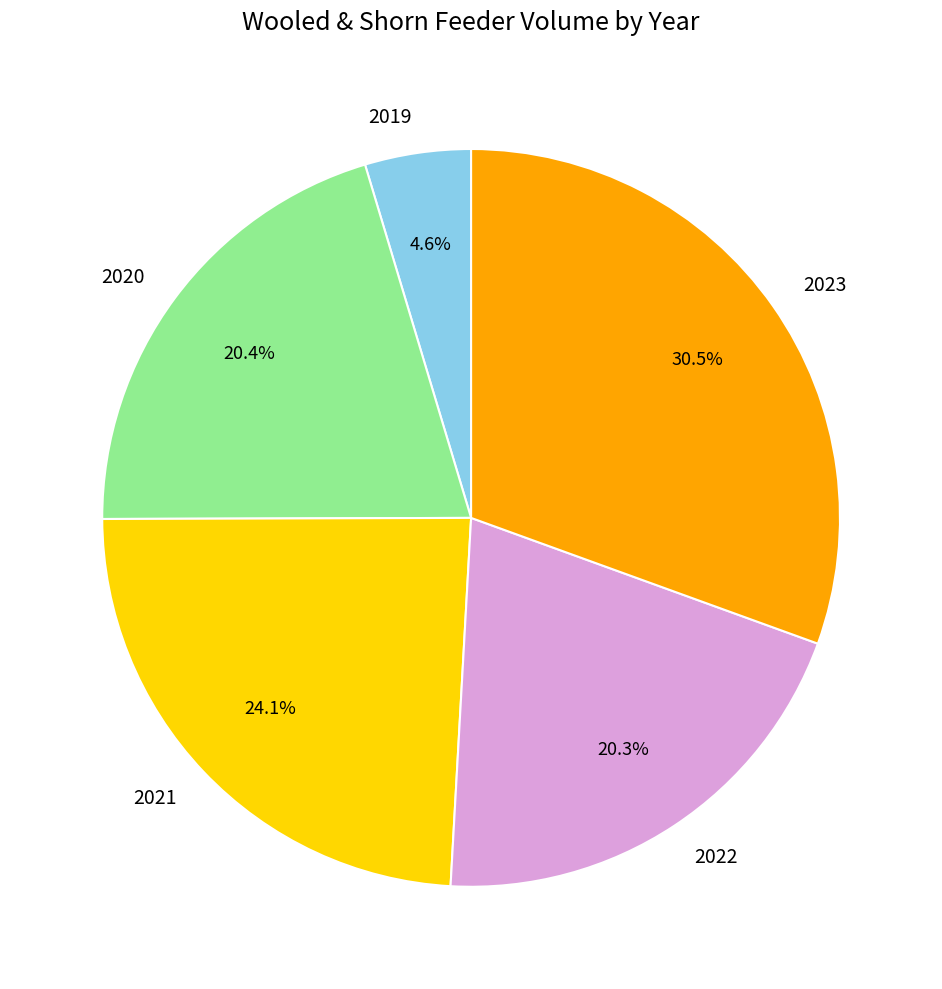

To the nearest percent, what is the difference between the largest and smallest slice percentages?

26%